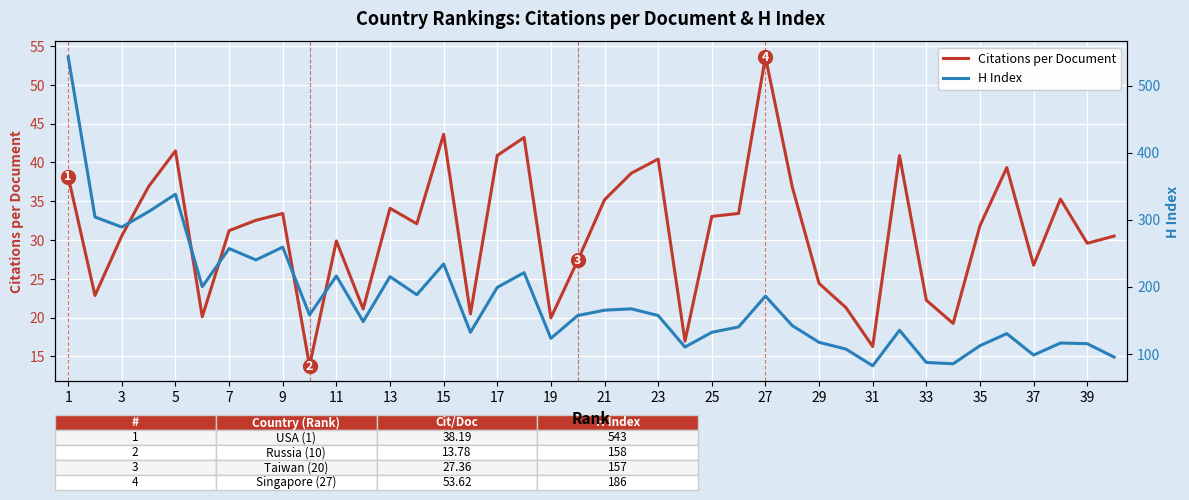

What is the smallest value displayed?

13.8